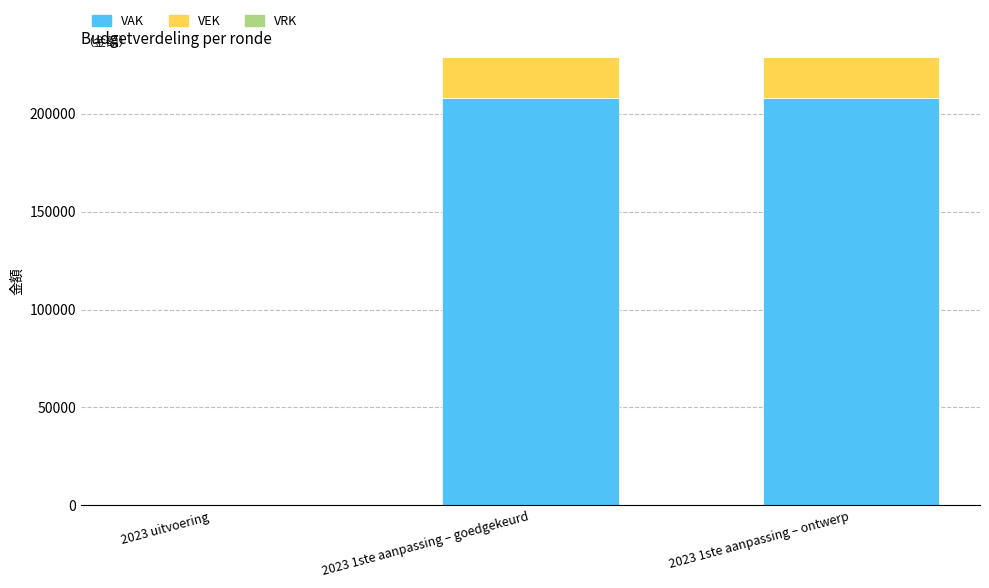

Count the number of categories in the chart.

3